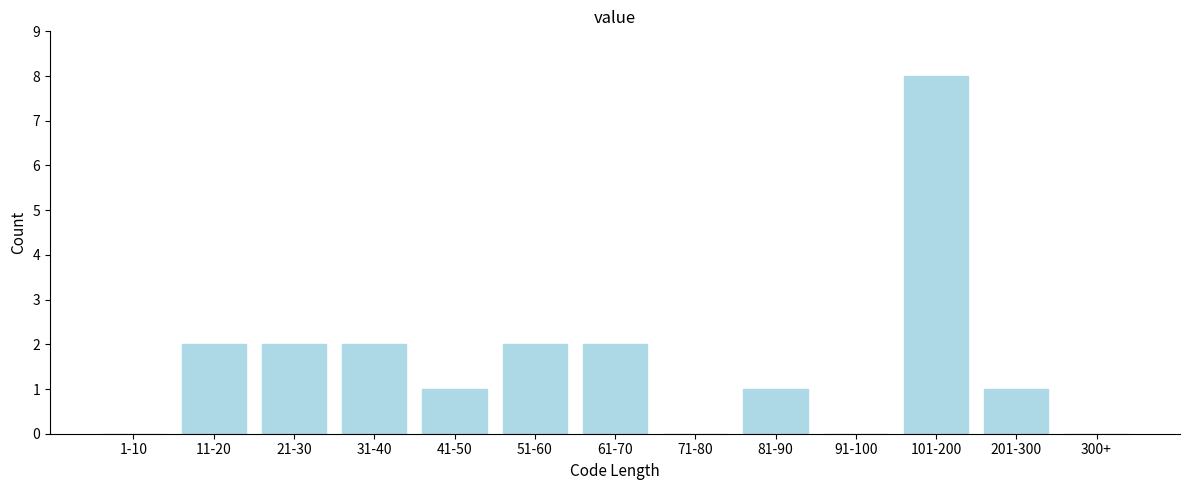

Reading left to right, extract all data points from this chart.

1-10=0	11-20=2	21-30=2	31-40=2	41-50=1	51-60=2	61-70=2	71-80=0	81-90=1	91-100=0	101-200=8	201-300=1	300+=0